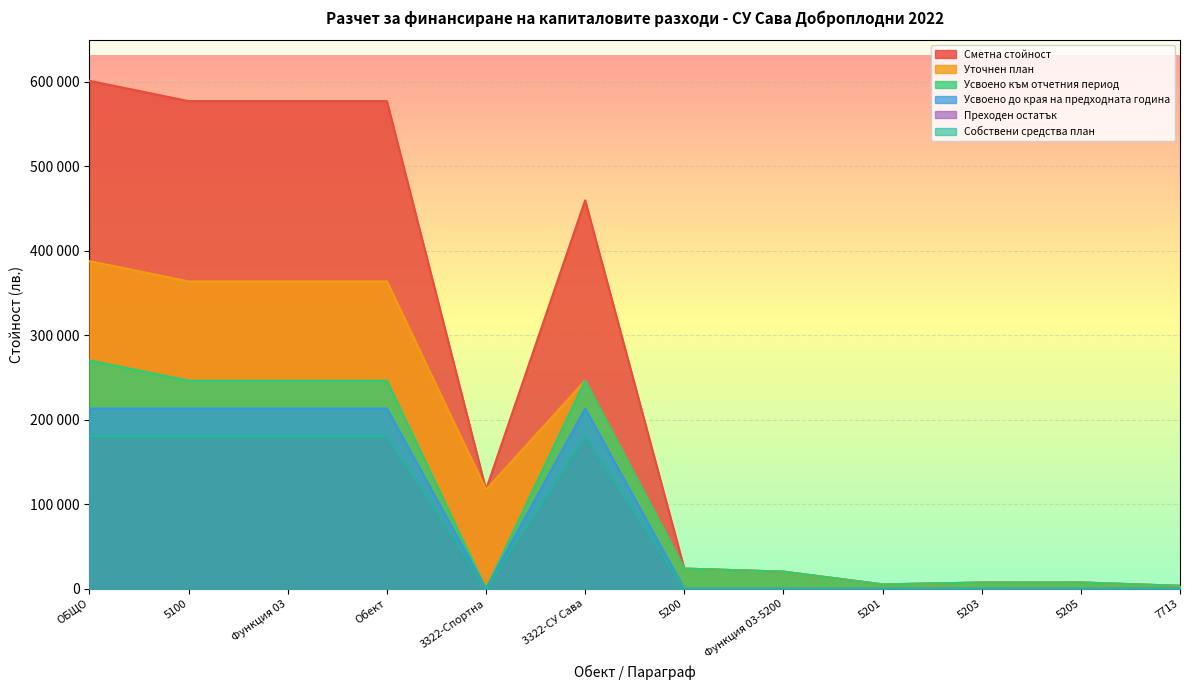

Which series has the largest range (max minus min)?

Сметна стойност